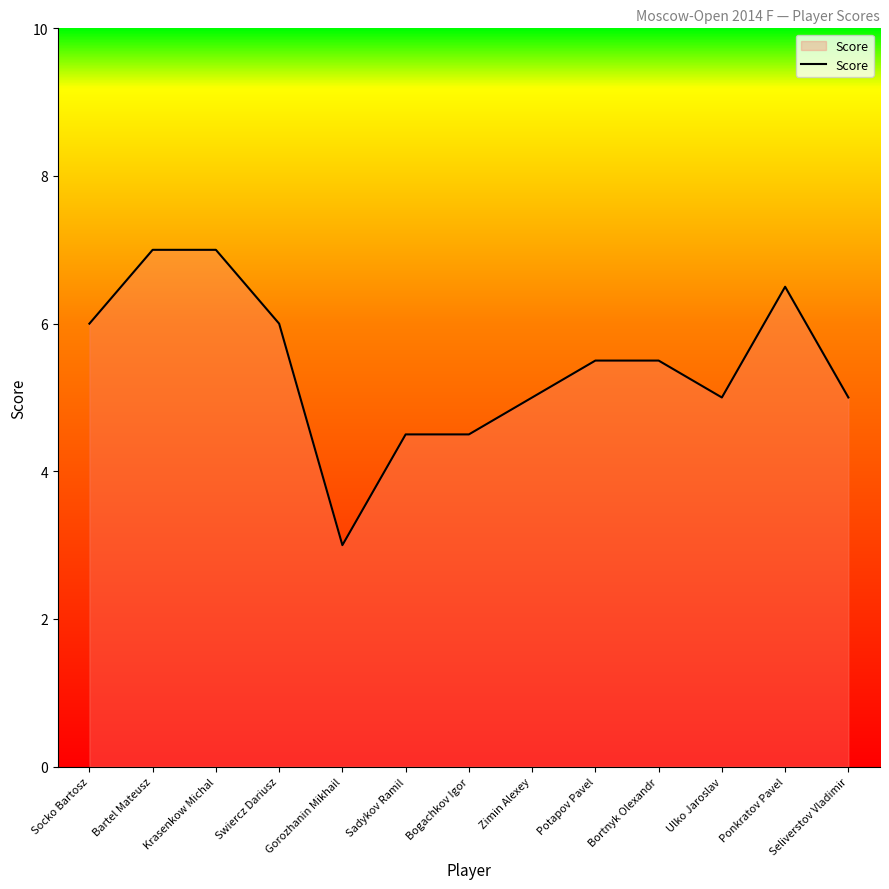

What is the maximum value shown in the chart?

7.0